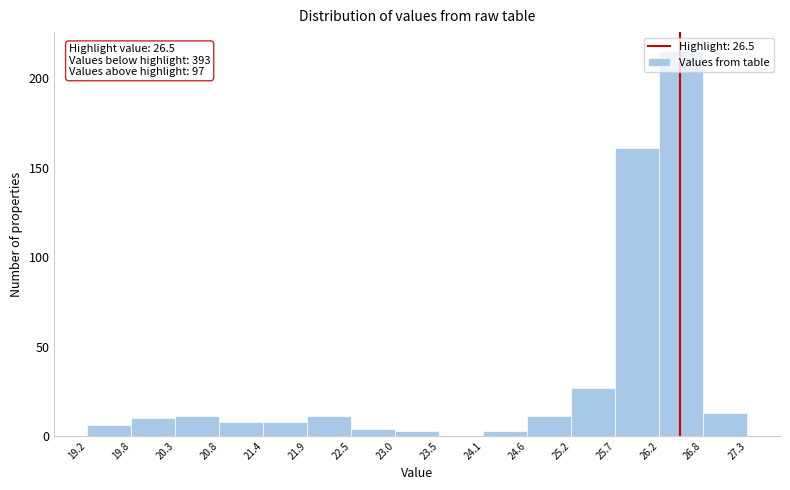

Which range on the x-axis has the tallest bar?

26.2 to 26.8